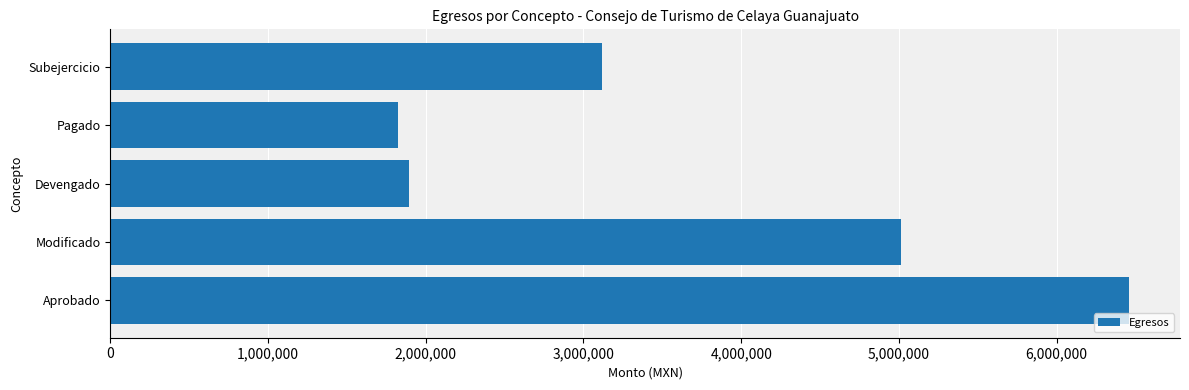

Rank the categories by value from lowest to highest.

Pagado, Devengado, Subejercicio, Modificado, Aprobado